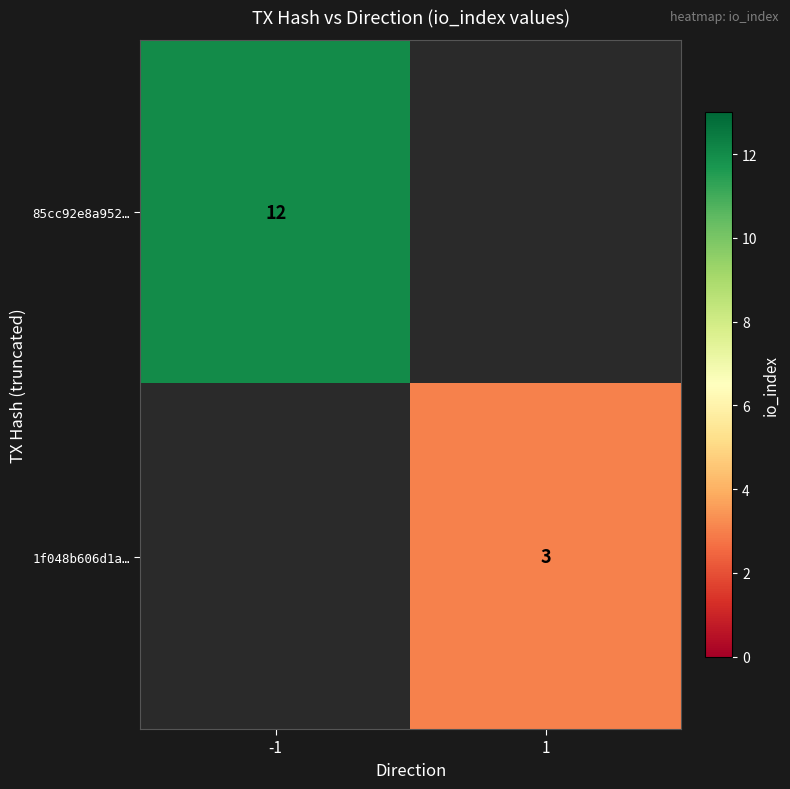

Which label corresponds to the largest value in the chart?

-1